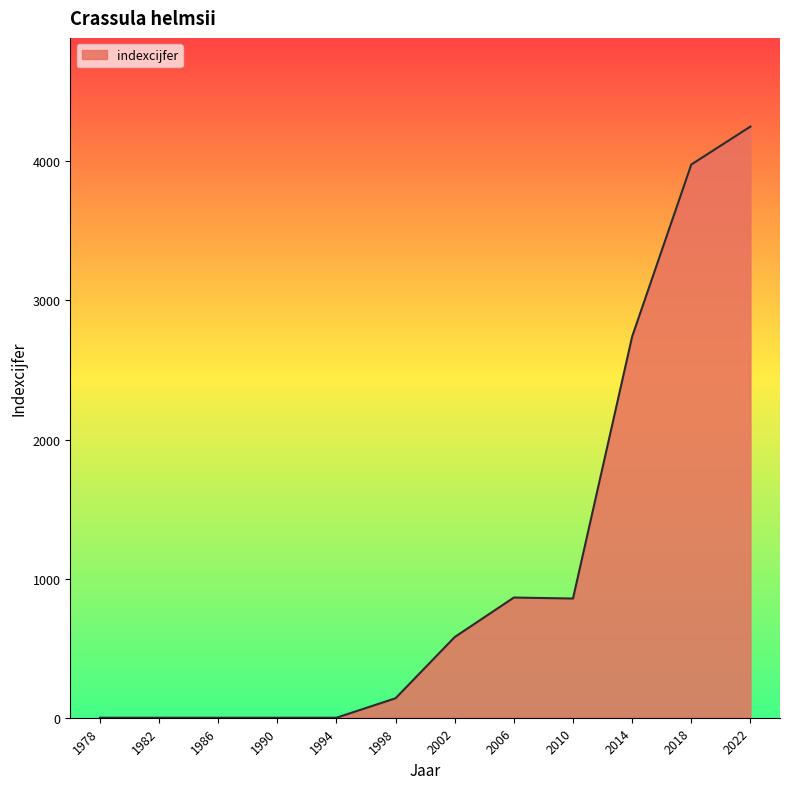

What is the difference between the second highest and second lowest values?

3977